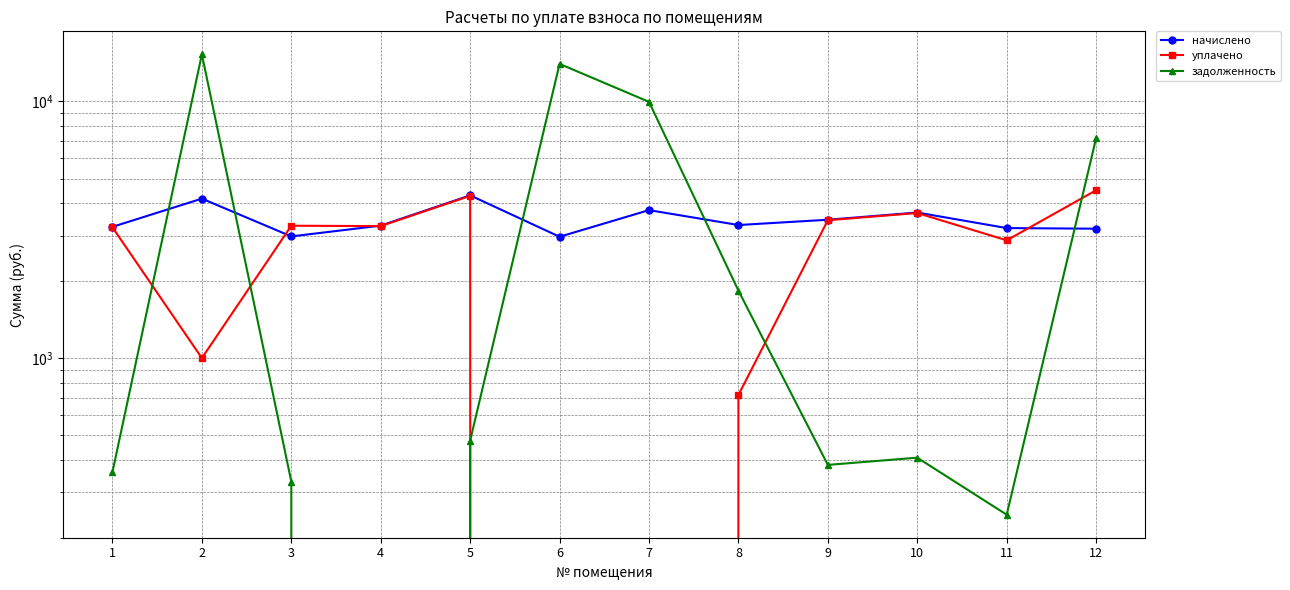

True or false: задолженность has a value of 17826.2 at 7.

False